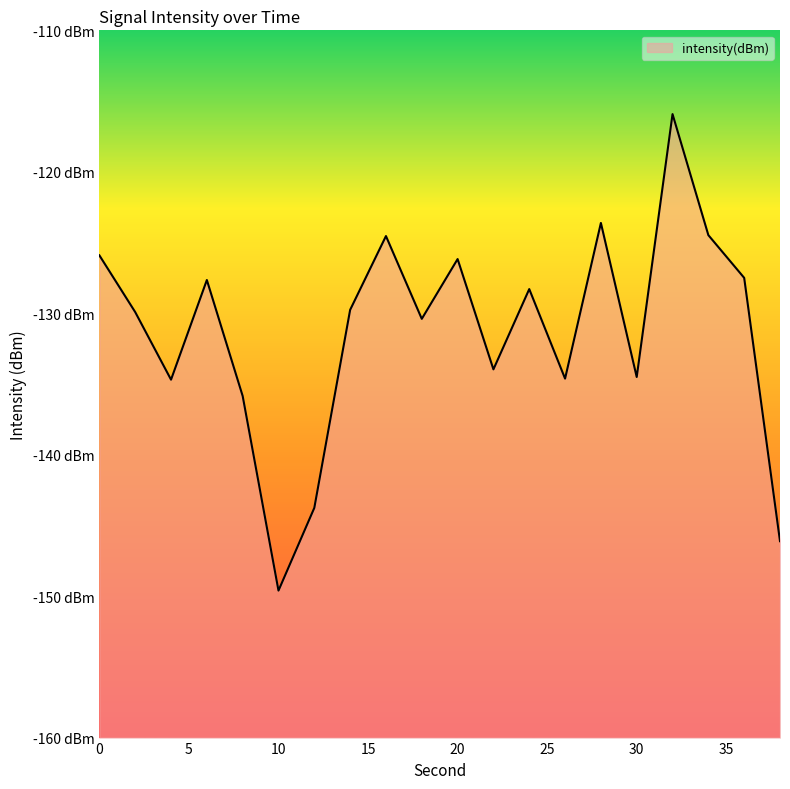

Which category has the highest value across all series?

32